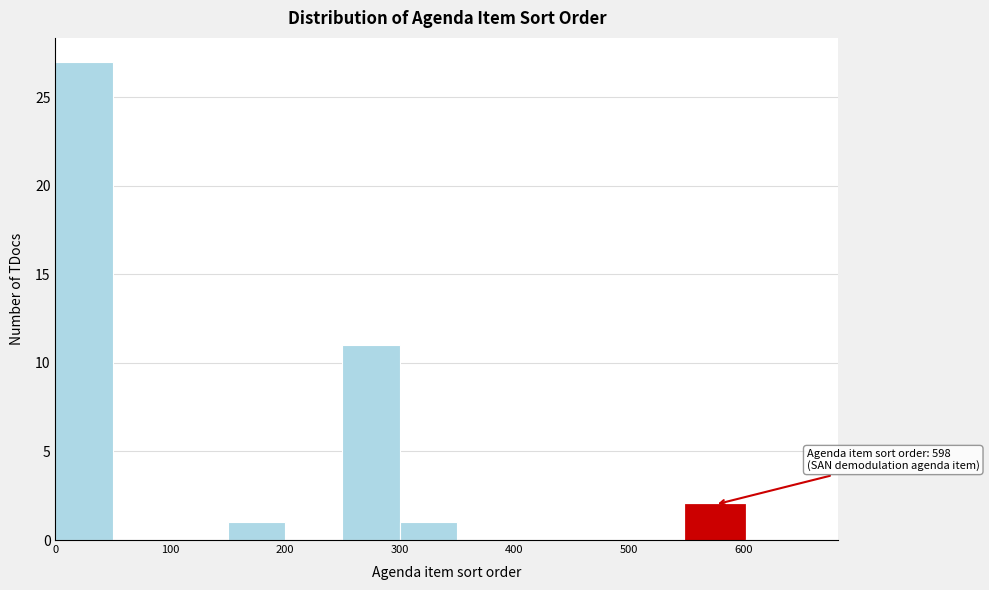

Which range on the x-axis has the tallest bar?

0 to 50